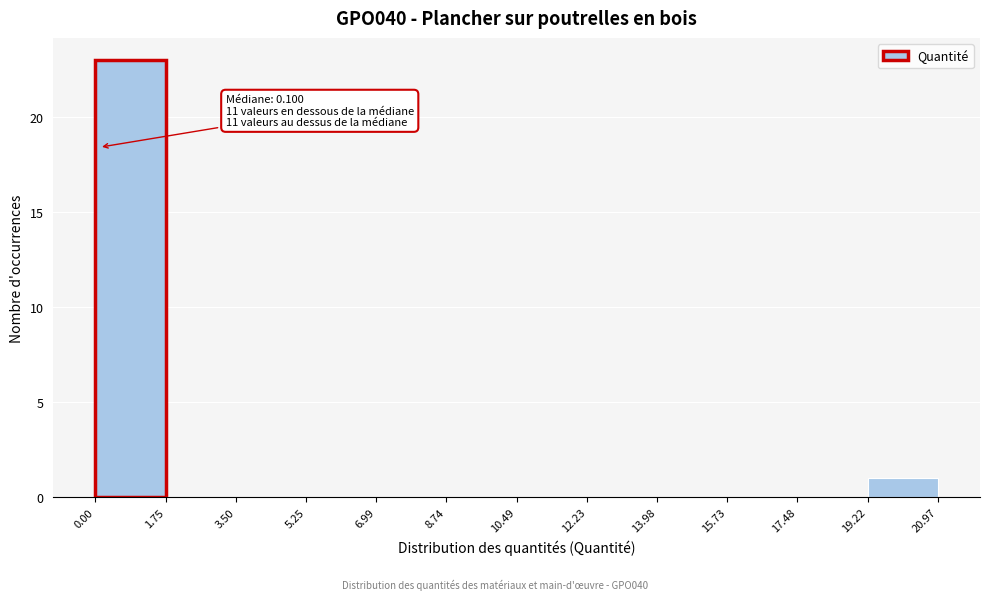

Over which range of the x-axis is the bar tallest?

0.00 to 1.75